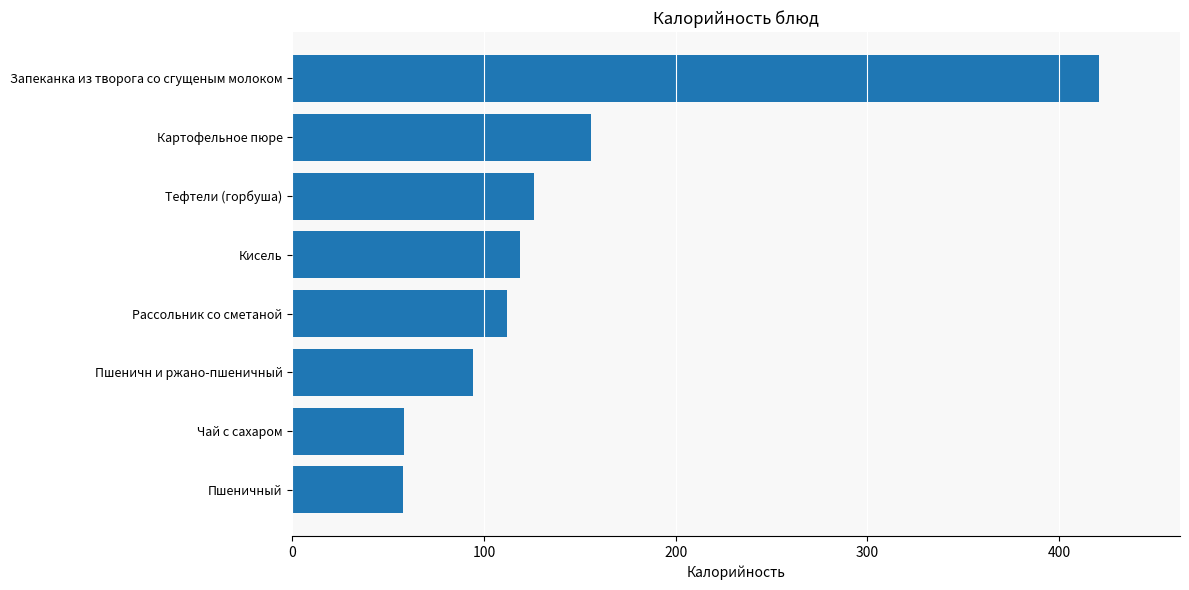

The value at Рассольник со сметаной is 112.0. True or false?

True